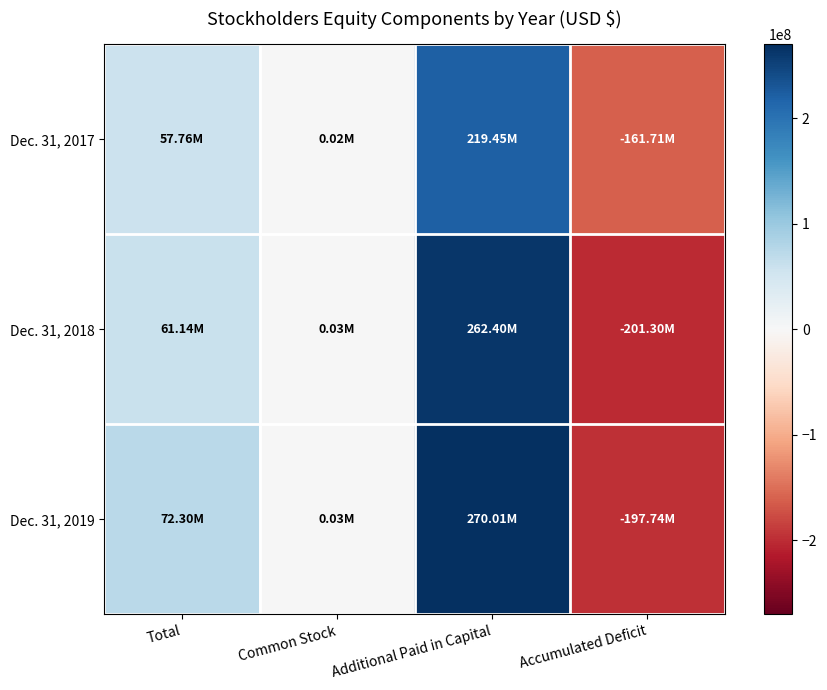

What is the total value across all series at Additional Paid in Capital?

751859000